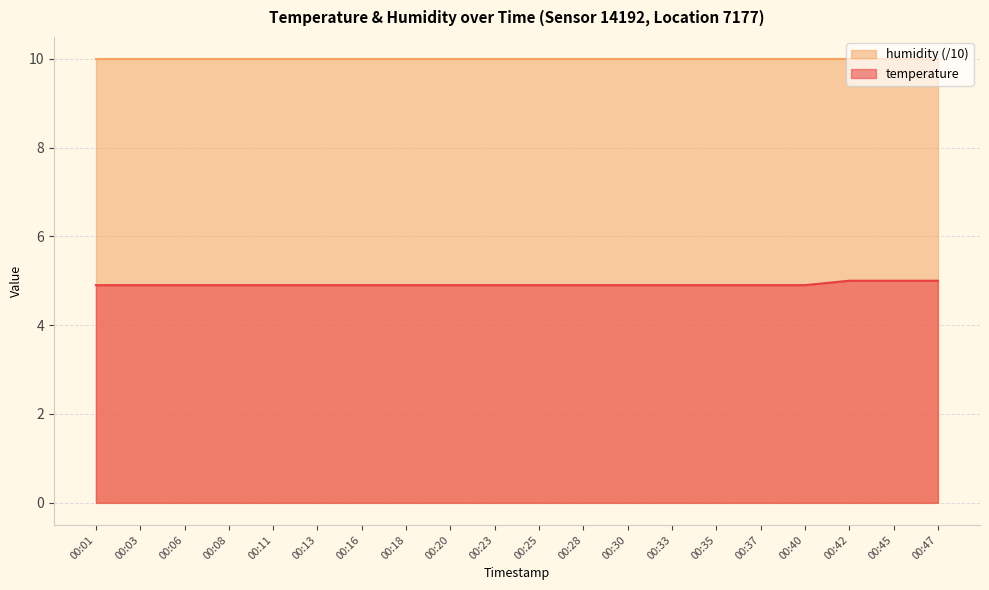

Does the chart have visible grid lines?

Yes